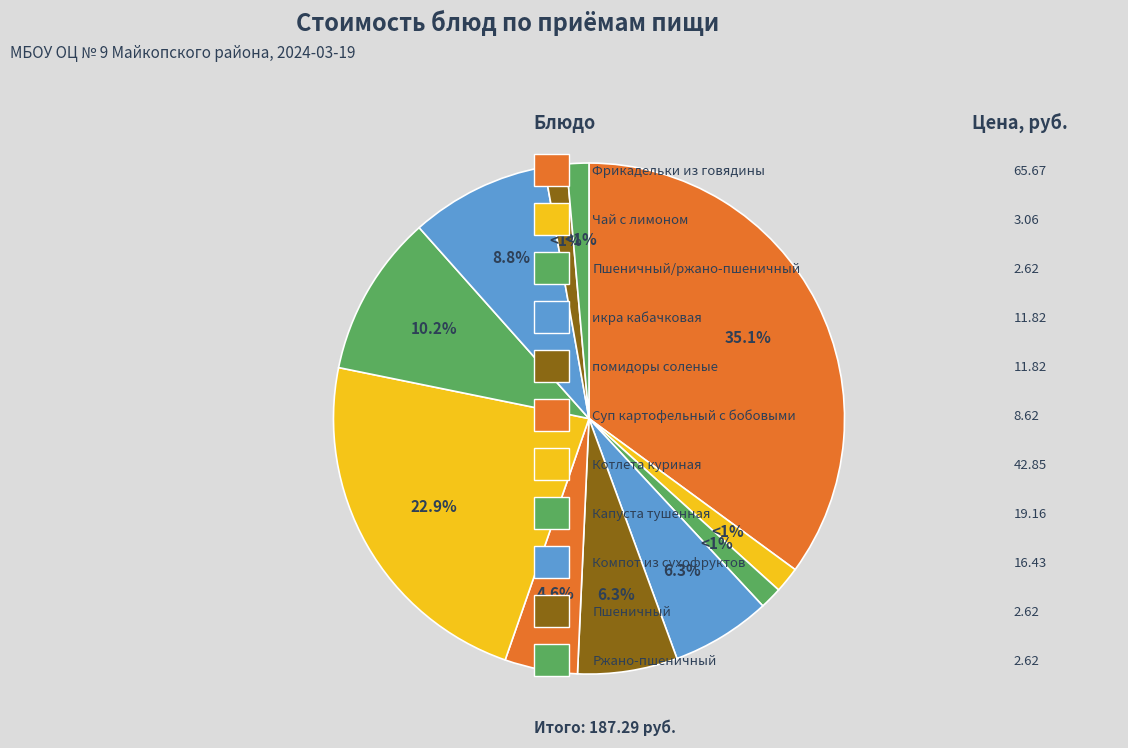

The Капуста тушенная slice represents 10% of the pie. True or false?

True